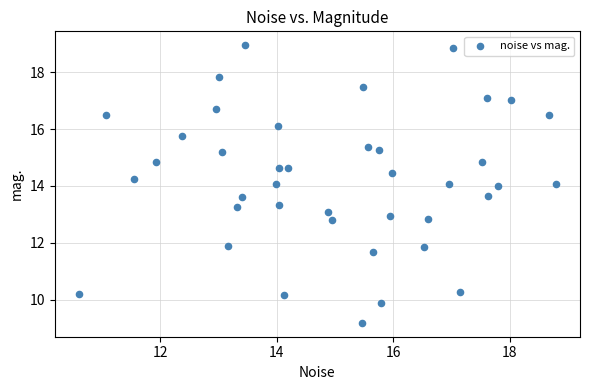

What is the range of Y values (max minus min)?

9.8